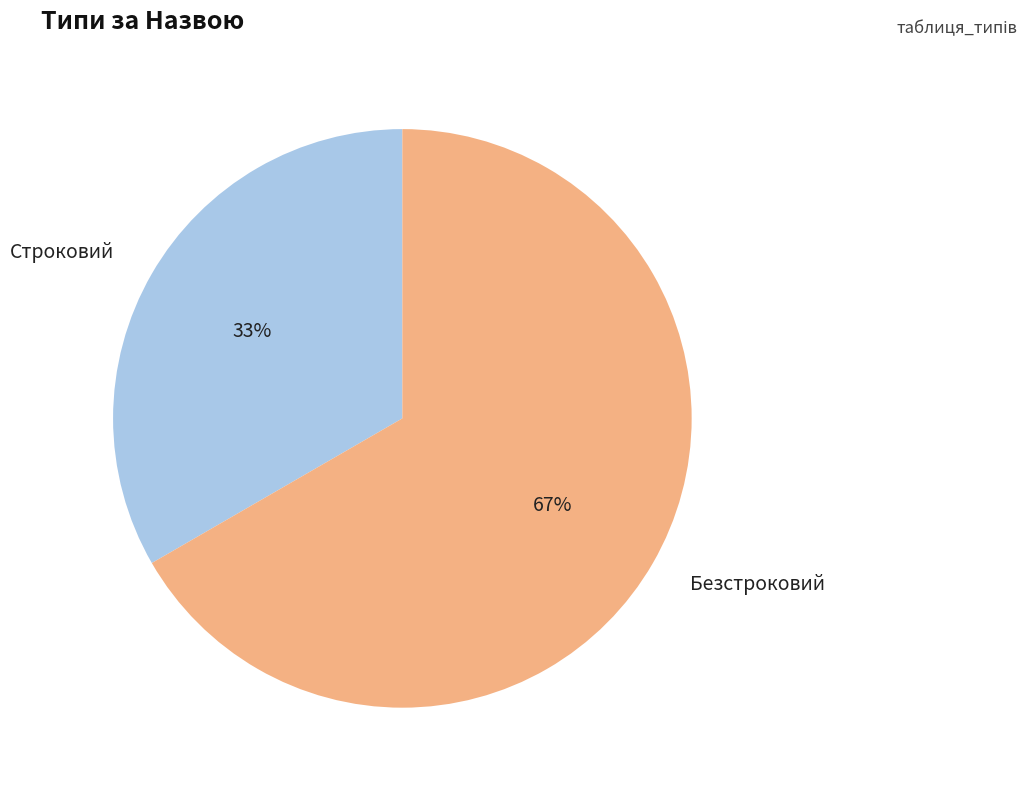

Which slice is the largest?

Безстроковий